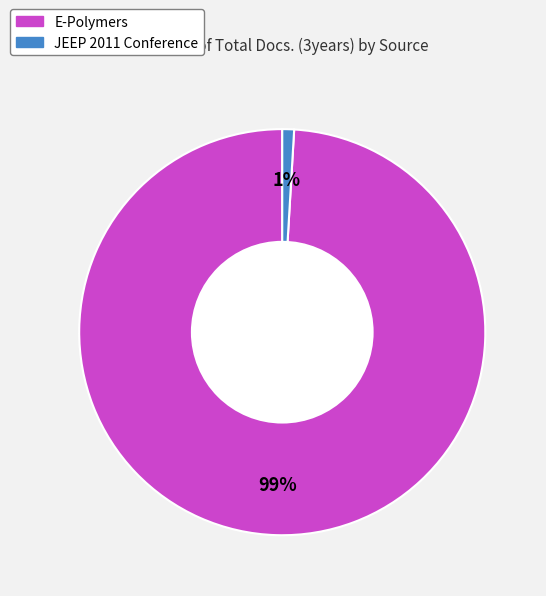

Does any single category account for the majority?

Yes